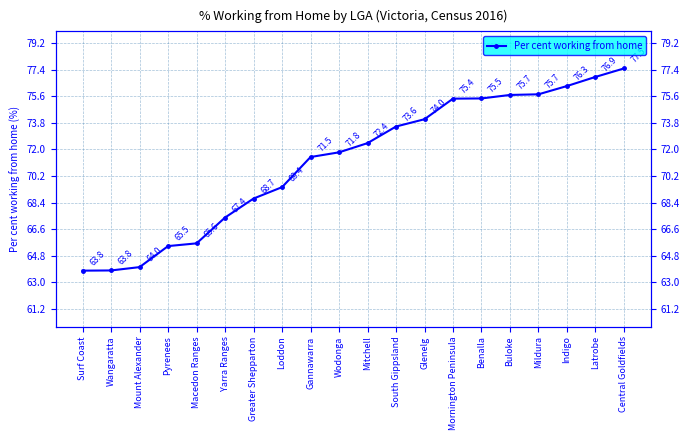

The chart shows a value of 75.7 at Mildura. True or false?

True